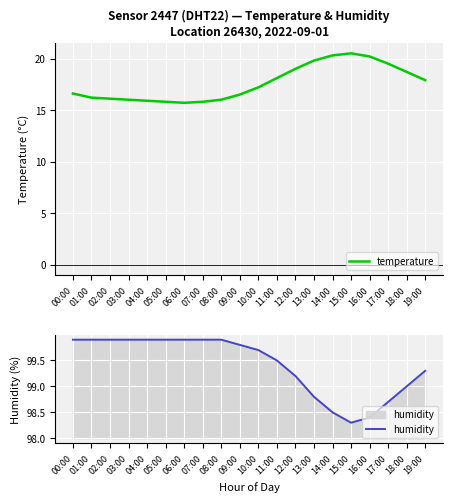

What is the value of the temperature point at the 11th from the left?

17.2